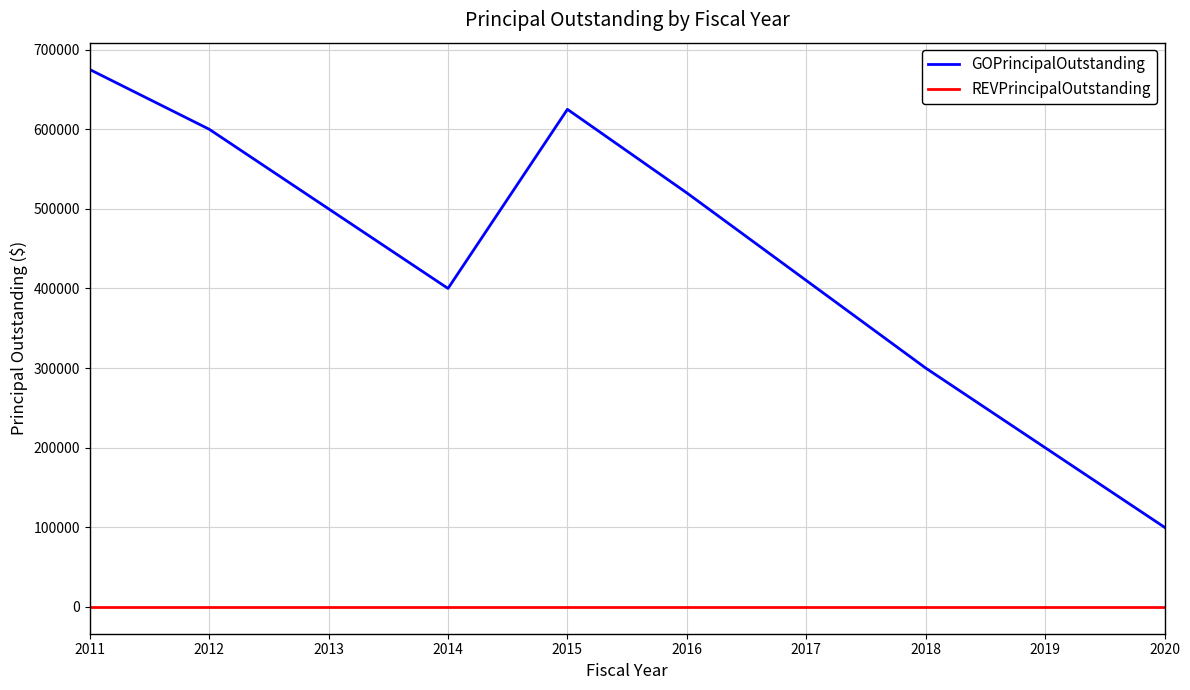

Reading left to right, what are all the values shown in this chart?

GOPrincipalOutstanding: 2011=675000	2012=600000	2013=500000	2014=400000	2015=625000	2016=520000	2017=410000	2018=300000	2019=200000	2020=100000
REVPrincipalOutstanding: 2011=0	2012=0	2013=0	2014=0	2015=0	2016=0	2017=0	2018=0	2019=0	2020=0